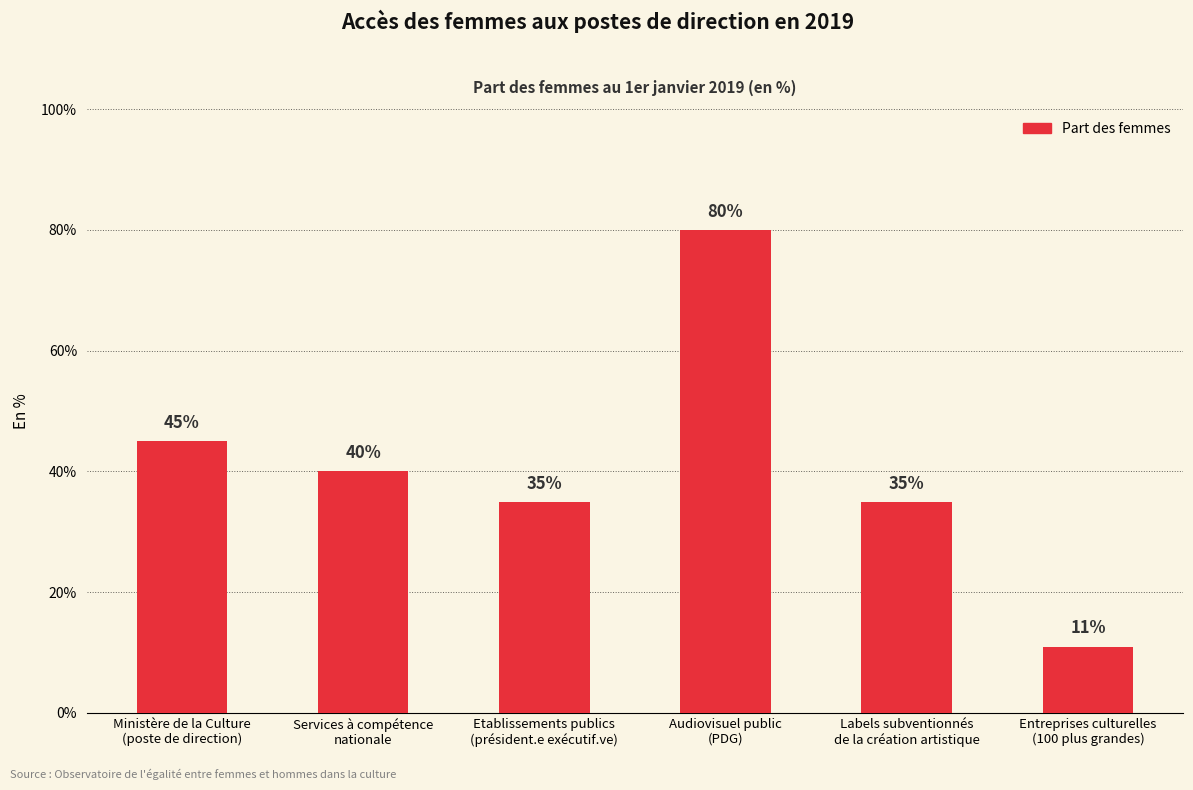

What is the average value?

41